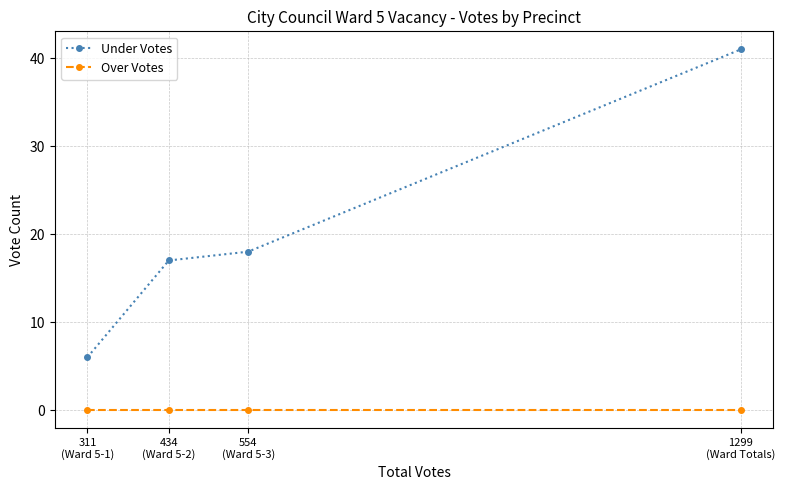

What is the sum of the Under Votes values at 554
(Ward 5-3) and 1299
(Ward Totals)?

59